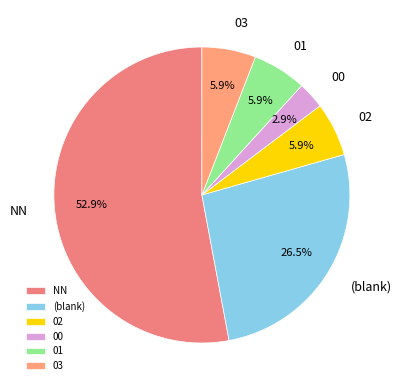

Which category has the biggest portion of the pie?

NN